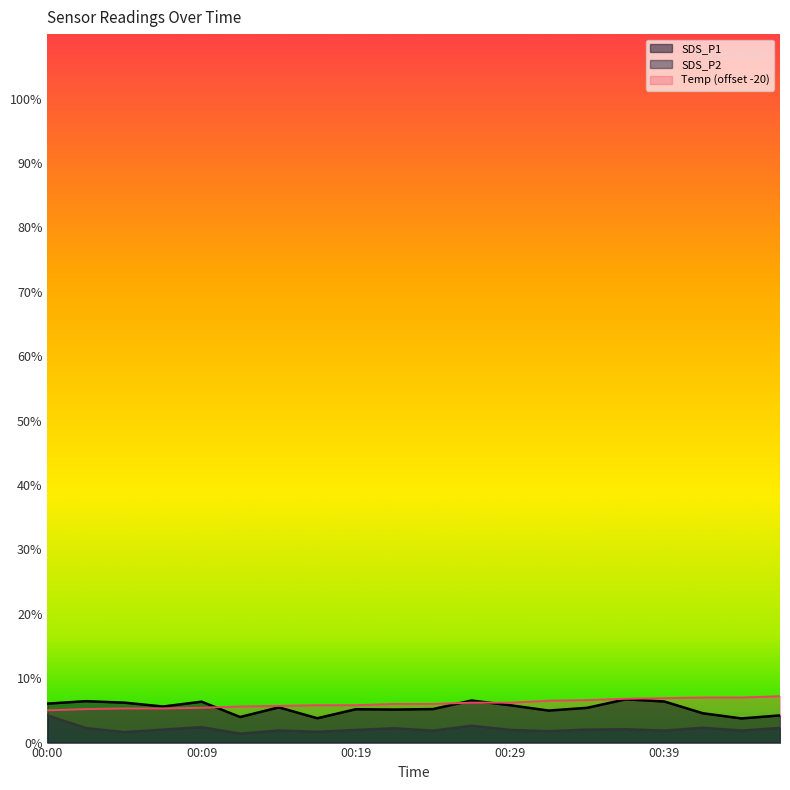

The value of Temp at 00:34 is 6.6. True or false?

True